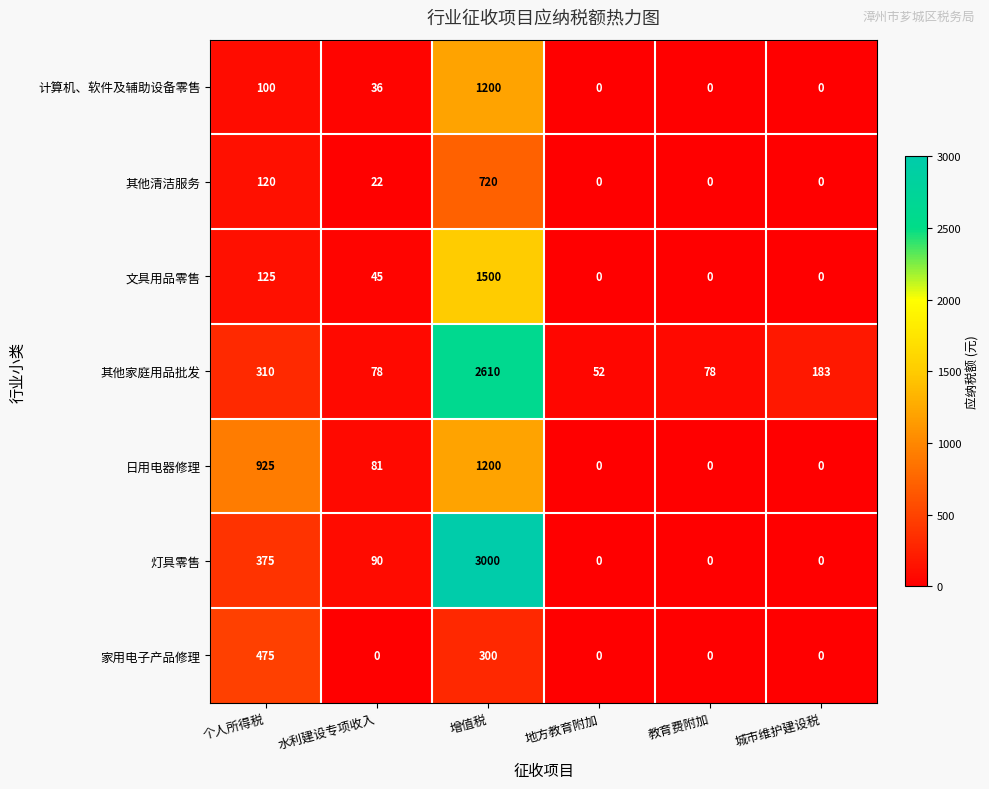

What is the difference between the 其他家庭用品批发 values at 增值税 and 个人所得税?

2300